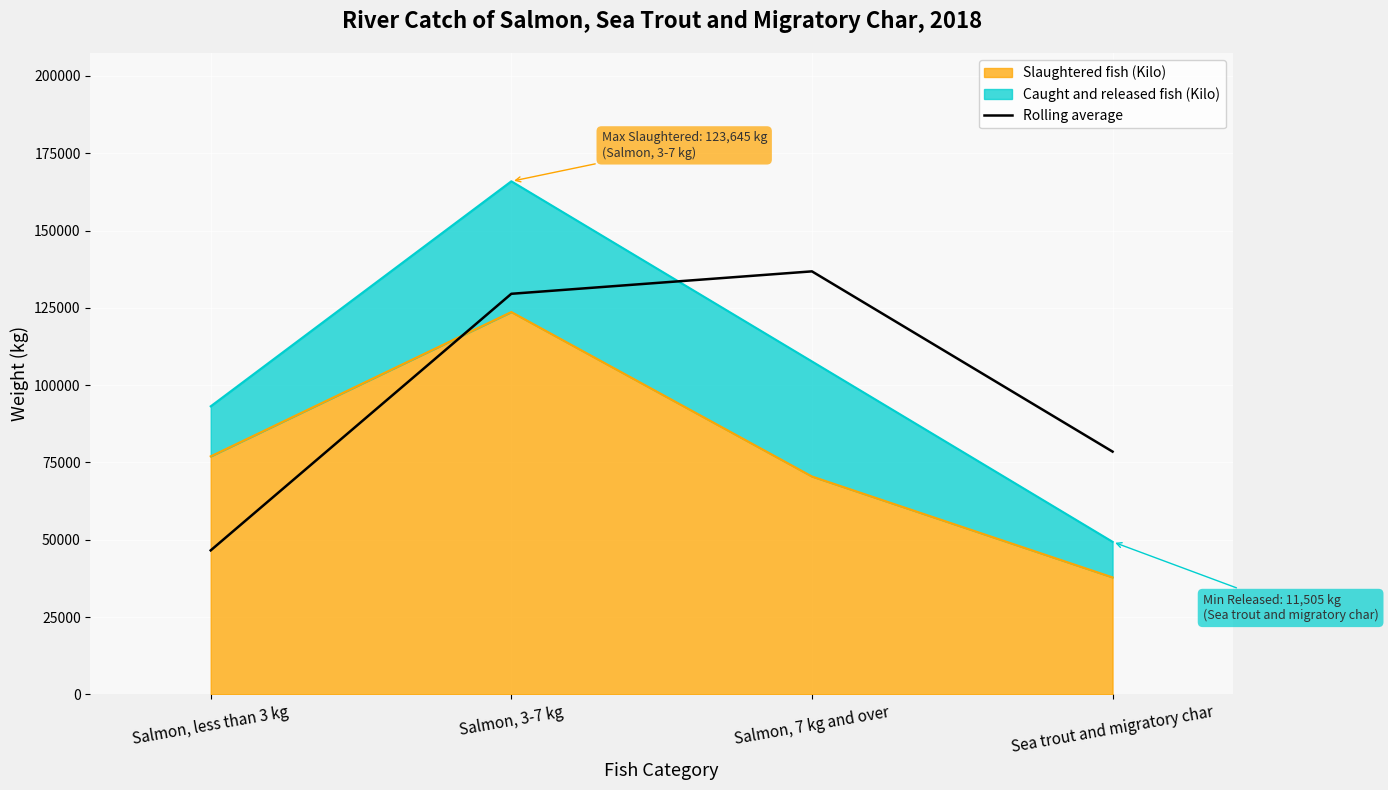

What is the difference between the maximum and minimum values?

90211.0